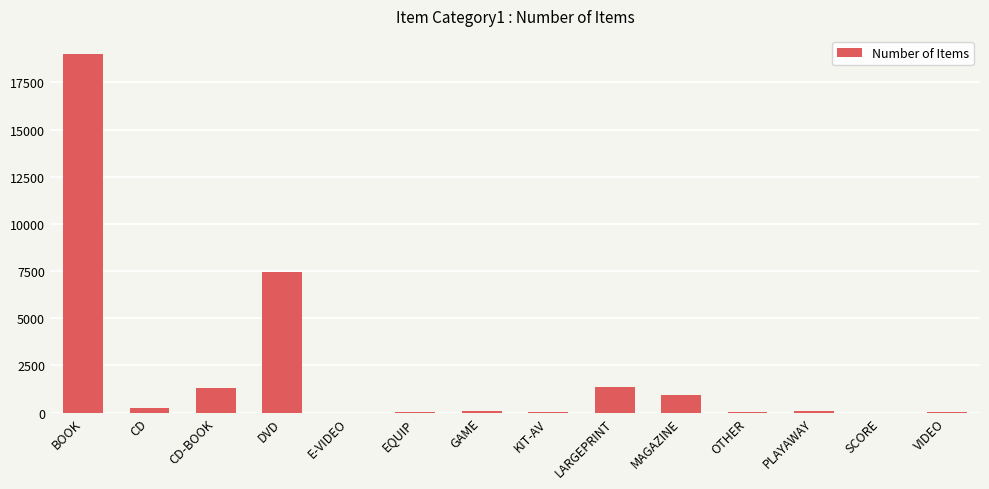

What is the sum of all values?

30483